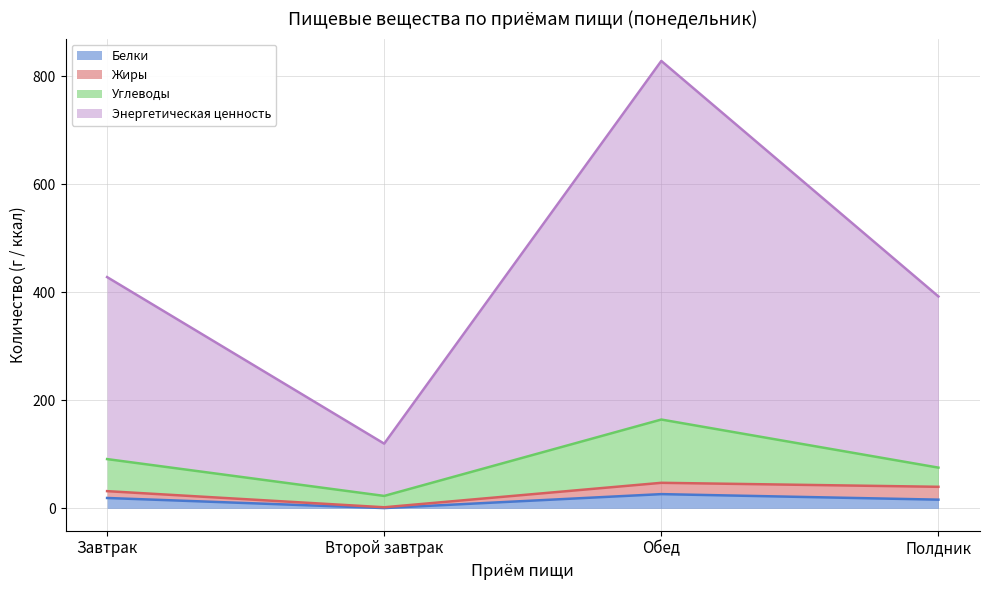

How many categories are shown in the chart?

4